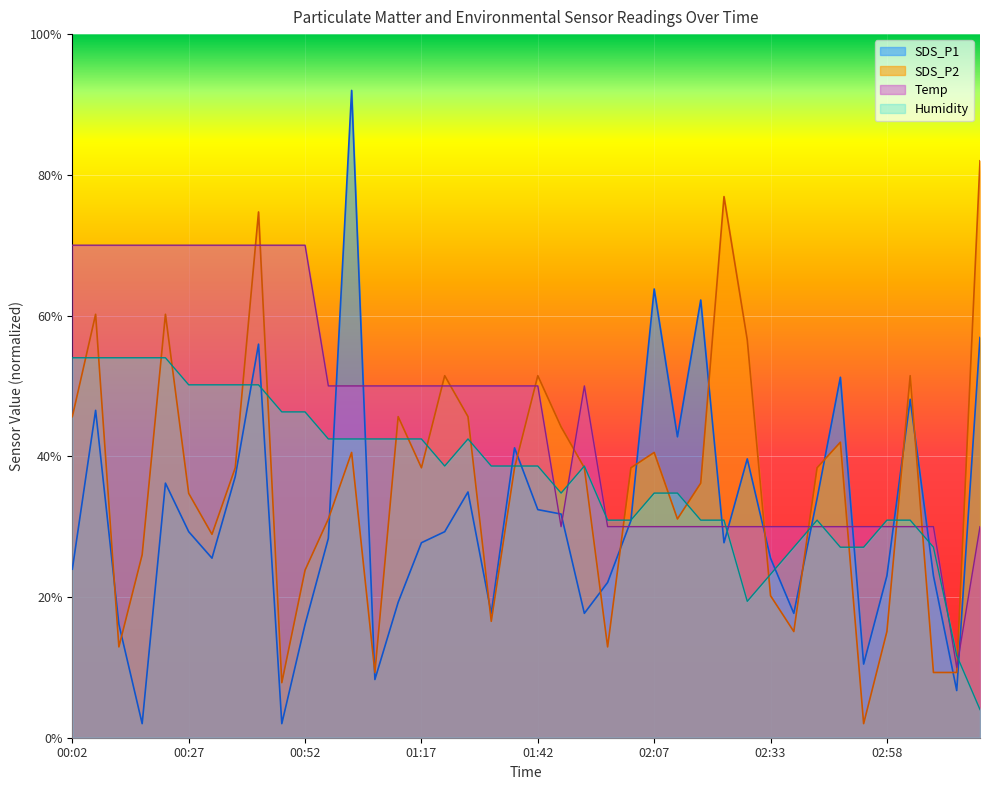

True or false: SDS_P2 has a value of 0.8 at 02:23.

False